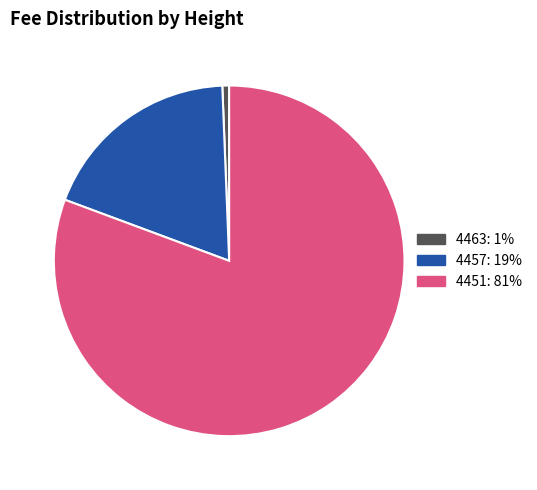

Which slice represents more than half of the pie?

4451